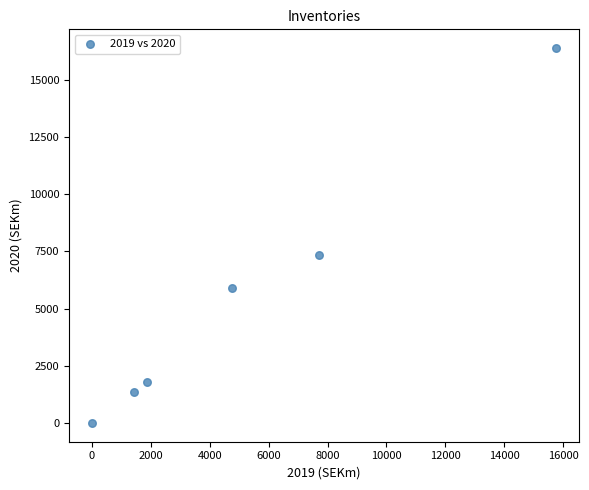

What is the average Y value?

5461